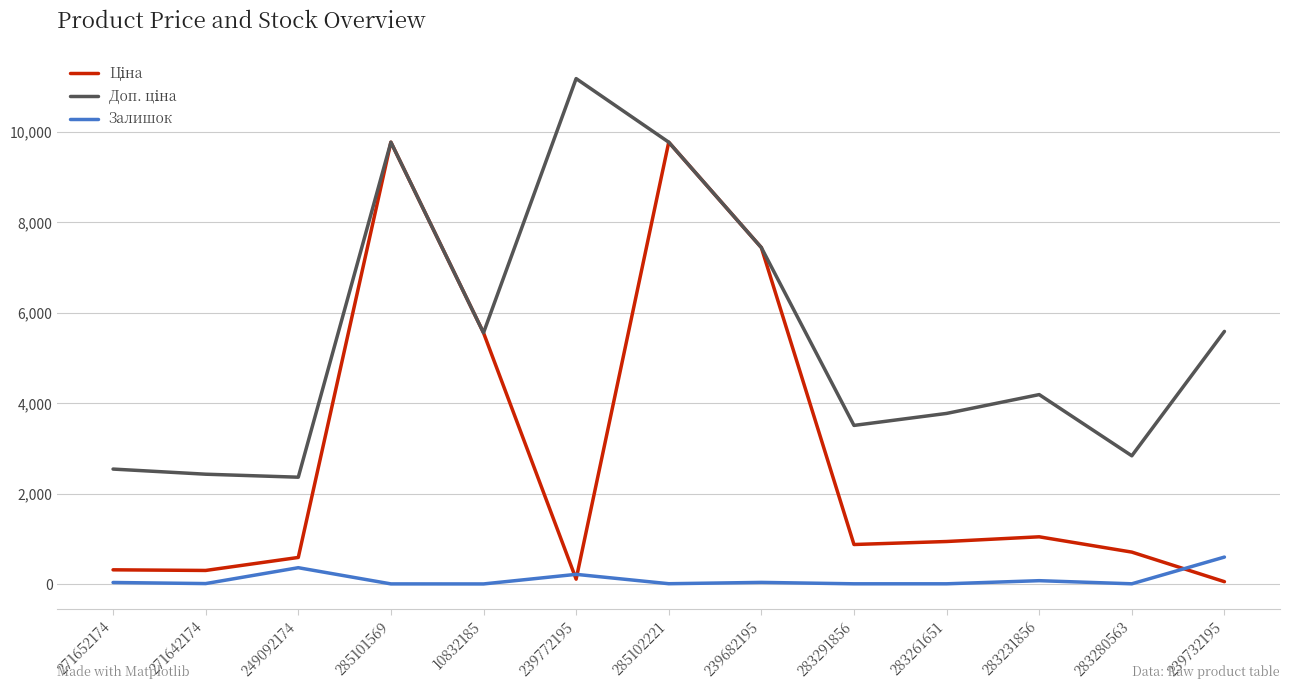

What value does the Залишок series have at 249092174?

365.0